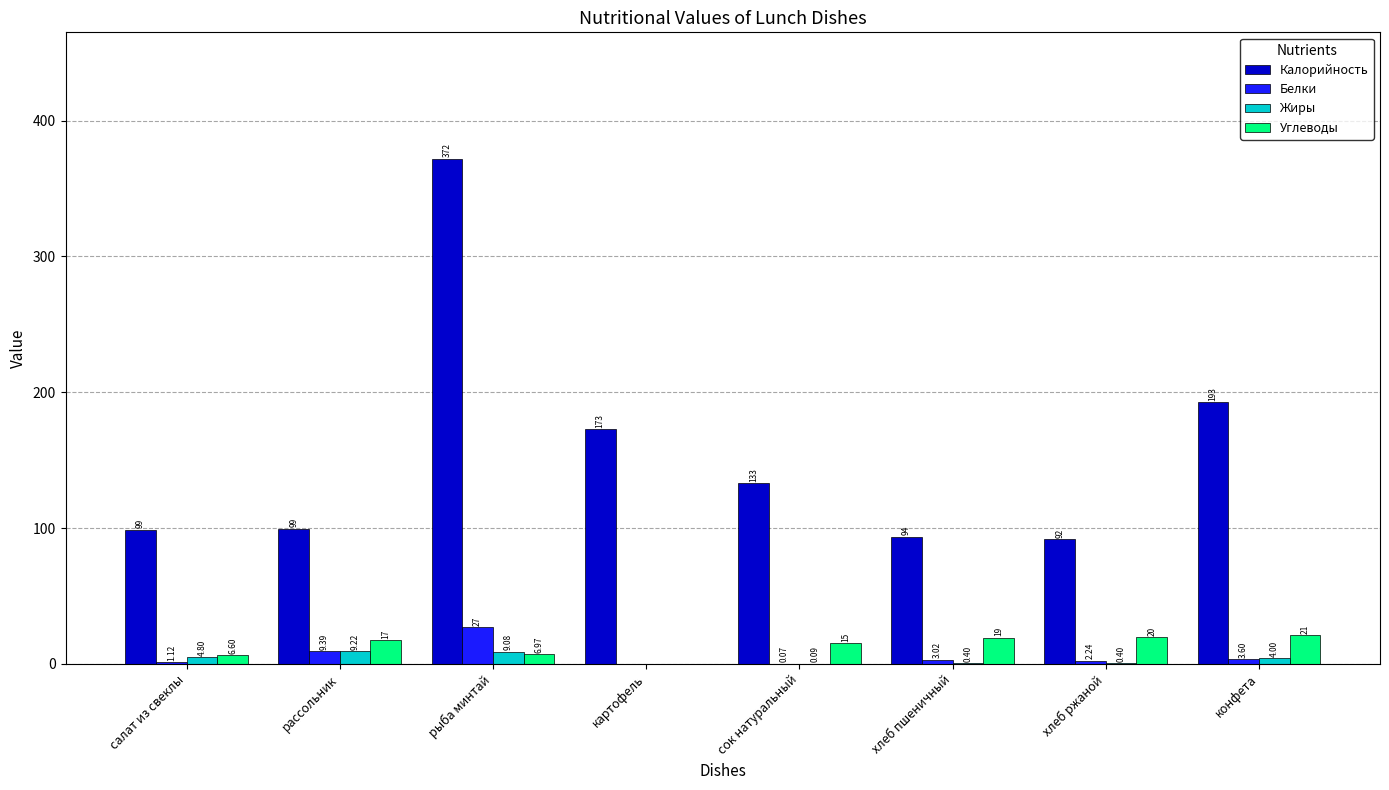

What is the spread (max minus min) of values at сок натуральный?

132.7